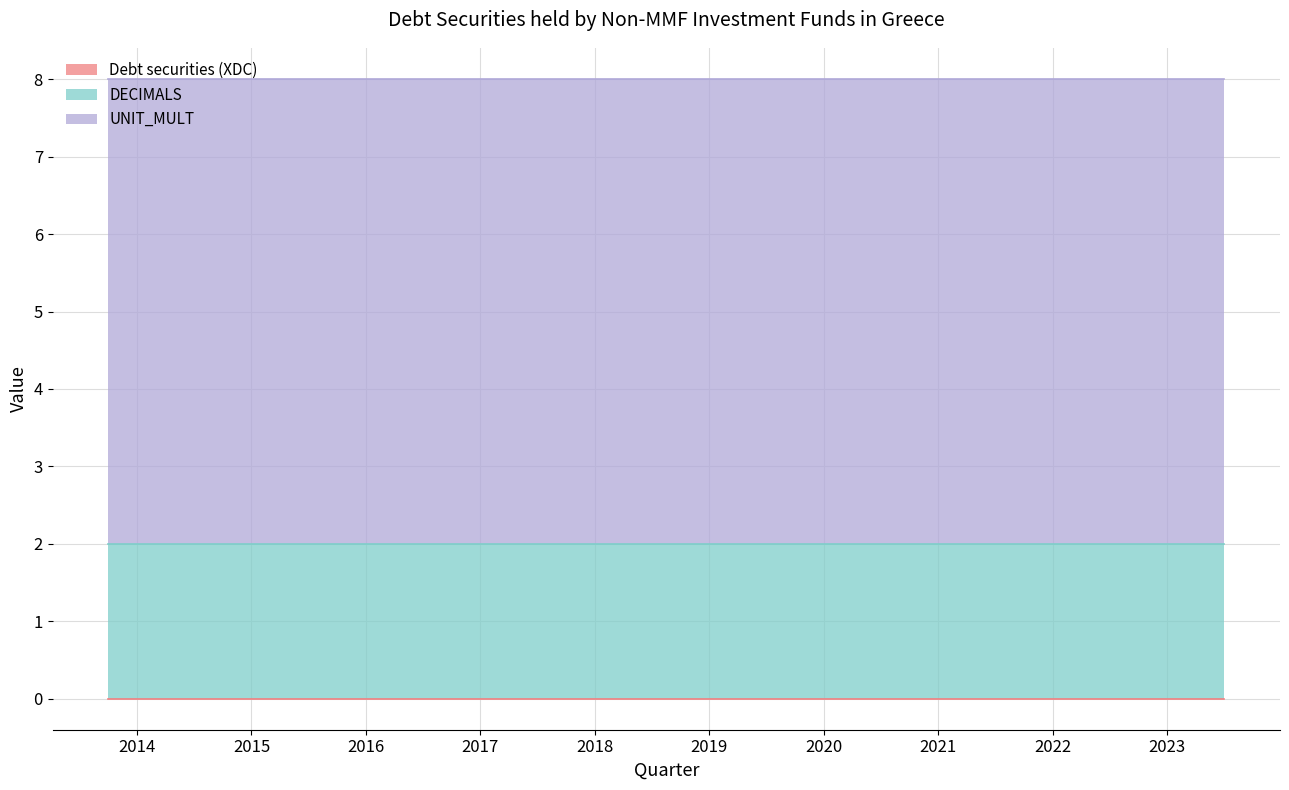

Which series has the widest spread of values?

Debt securities (XDC)